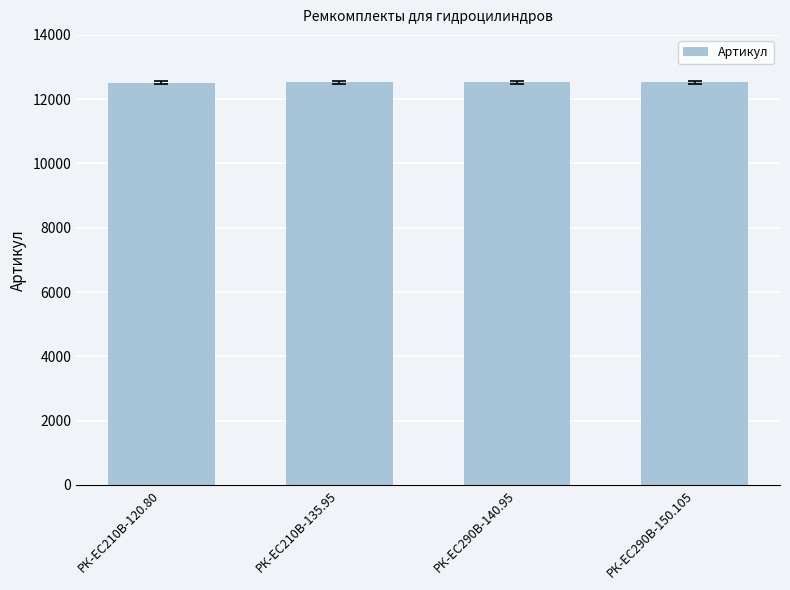

The chart shows a value of 3817 at РК-EC210В-120.80. True or false?

False